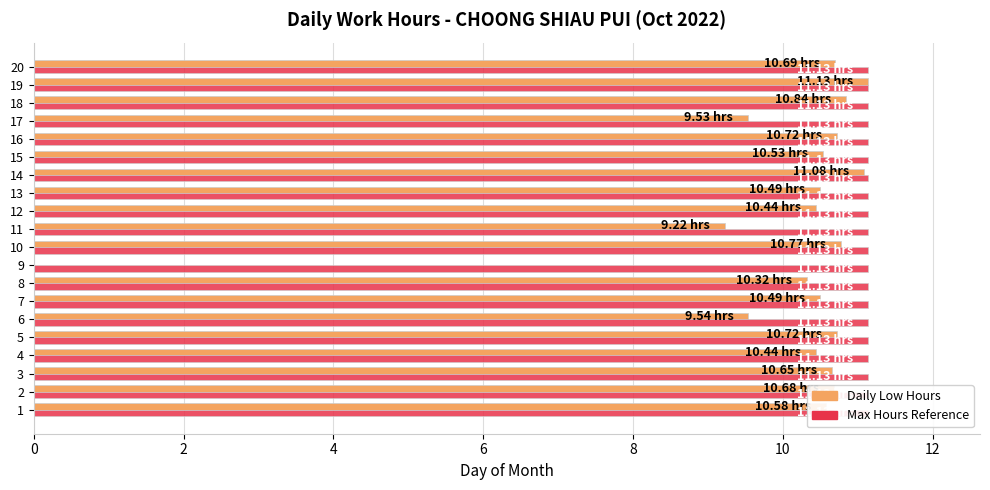

How many data points in Low (hours worked) are above 10?

16